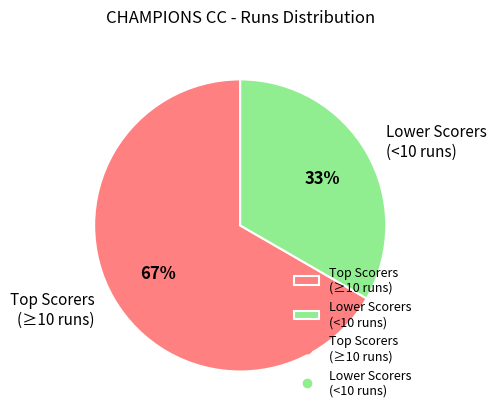

Does Lower Scorers (<10 runs) account for over 50% of the chart?

No